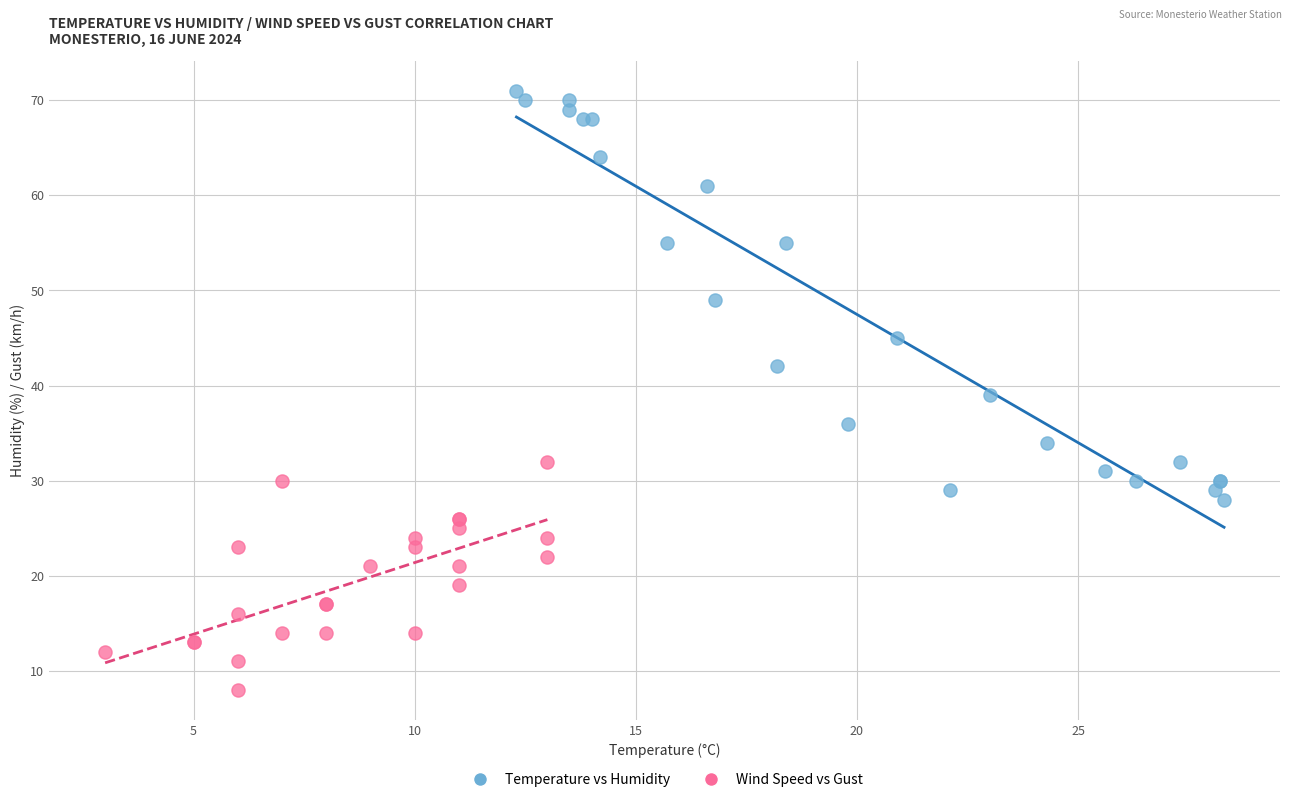

Which series has the widest spread of Y values?

Temperature vs Humidity